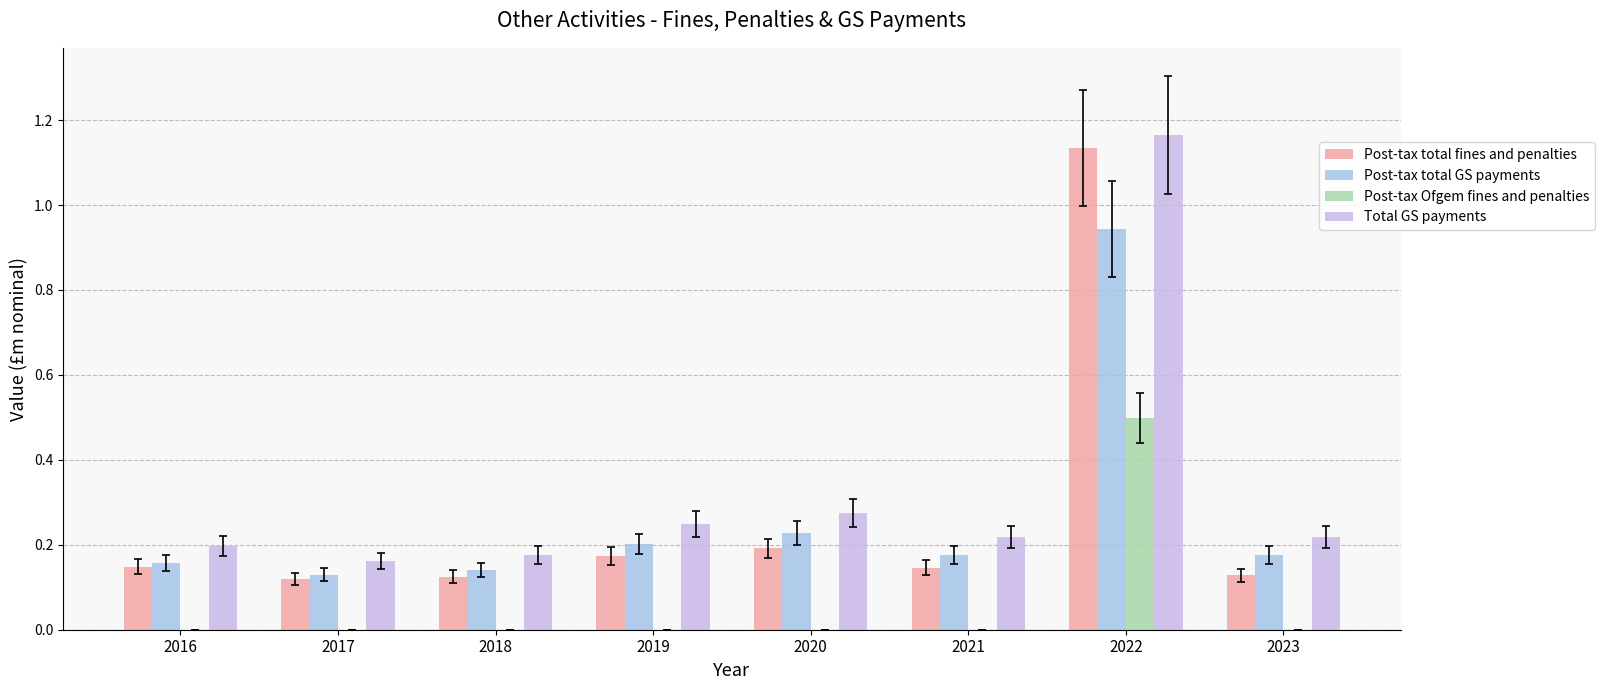

Count the Post-tax Ofgem fines and penalties values in the range 0 to 1.

8